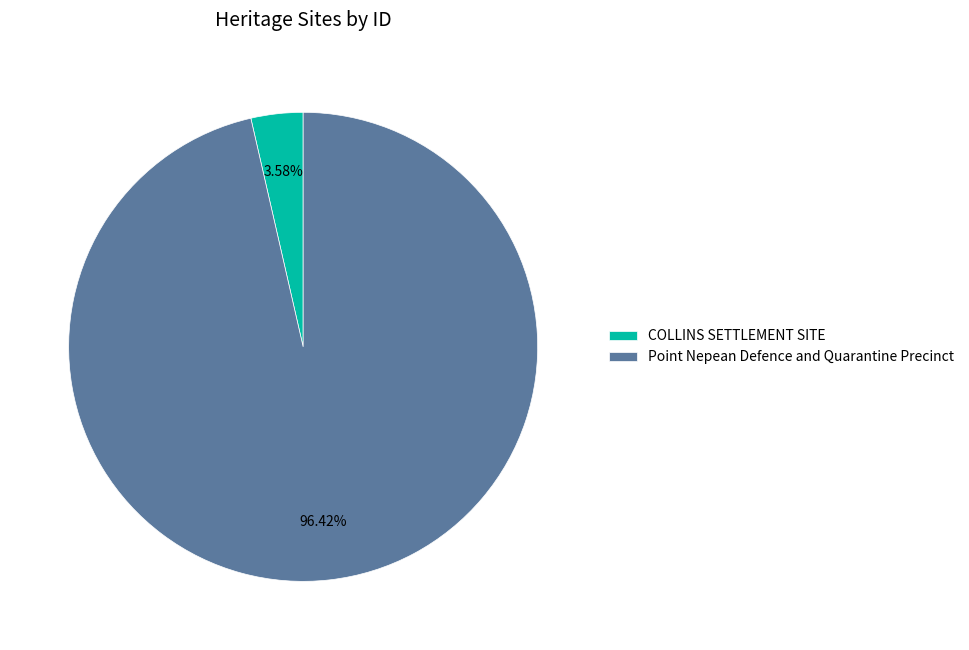

How many segments does this pie chart have?

2